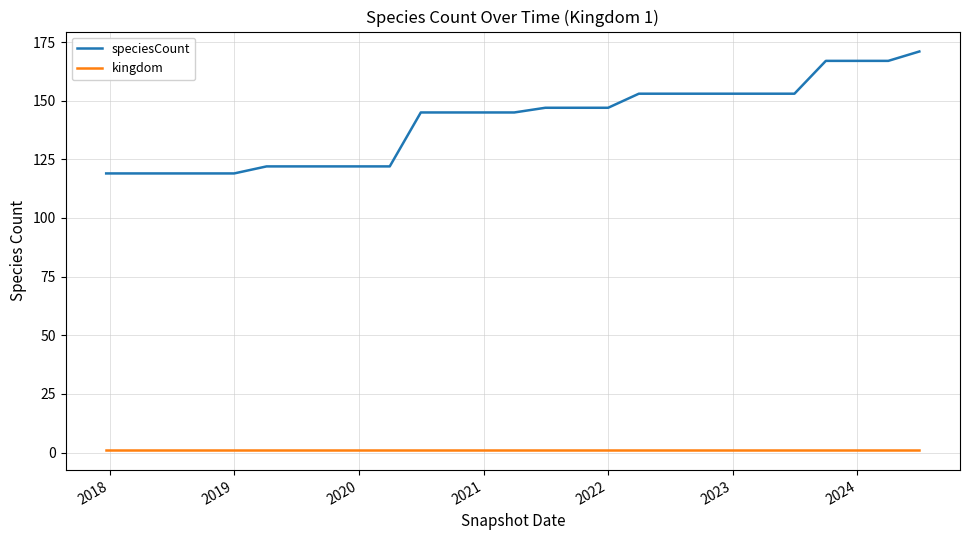

Which series has the widest spread of values?

speciesCount